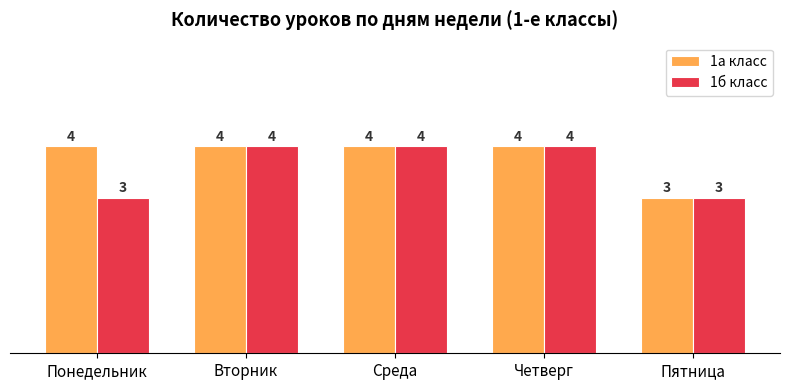

What is the minimum value shown in the chart?

3